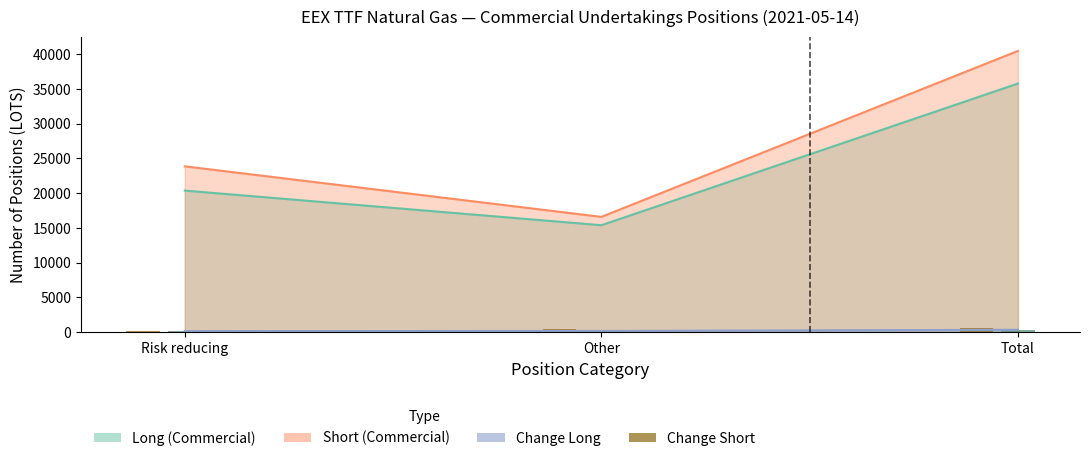

What is the label of the 2nd bar from the right?

Other